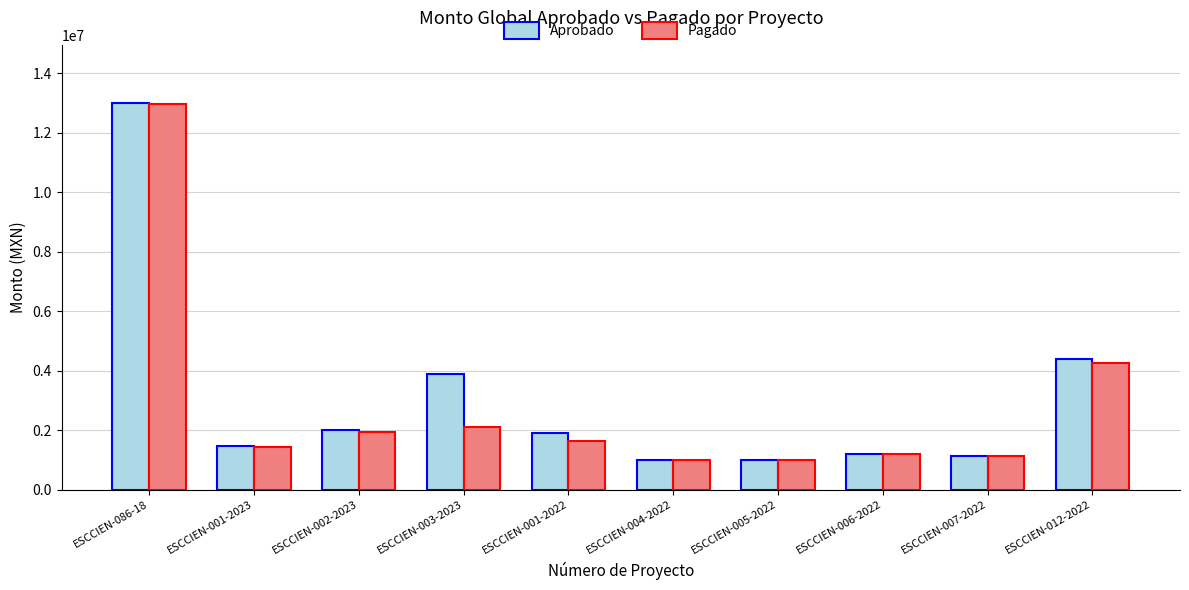

What value does the Aprobado series have at ESCCIEN-006-2022?

1196481.0